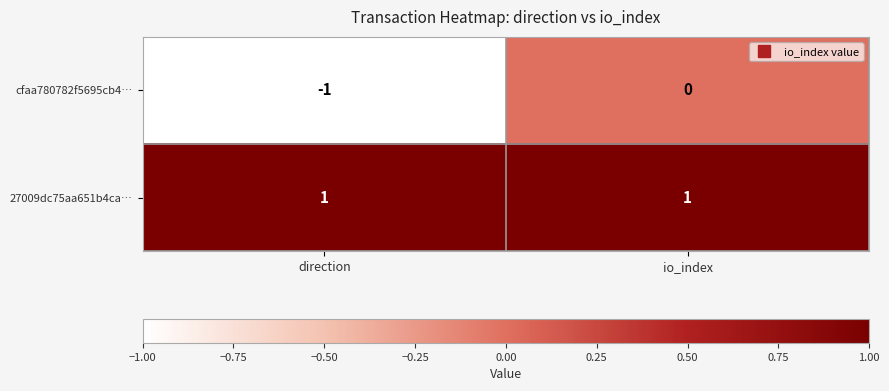

What is the difference between the highest and lowest values at direction?

2